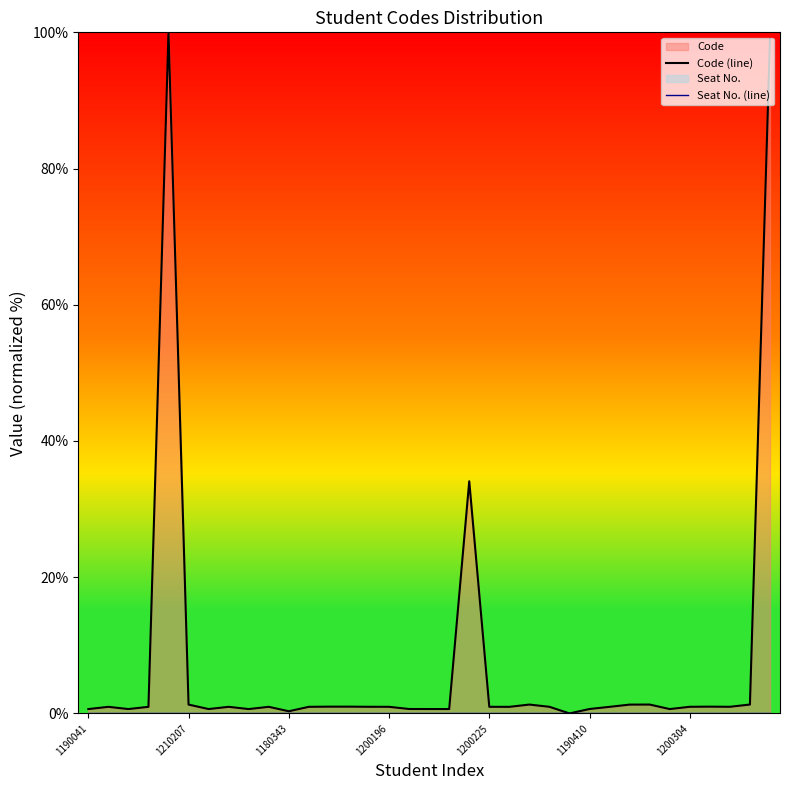

List the series in order of their peak value, highest first.

Code (line), Seat No. (line)